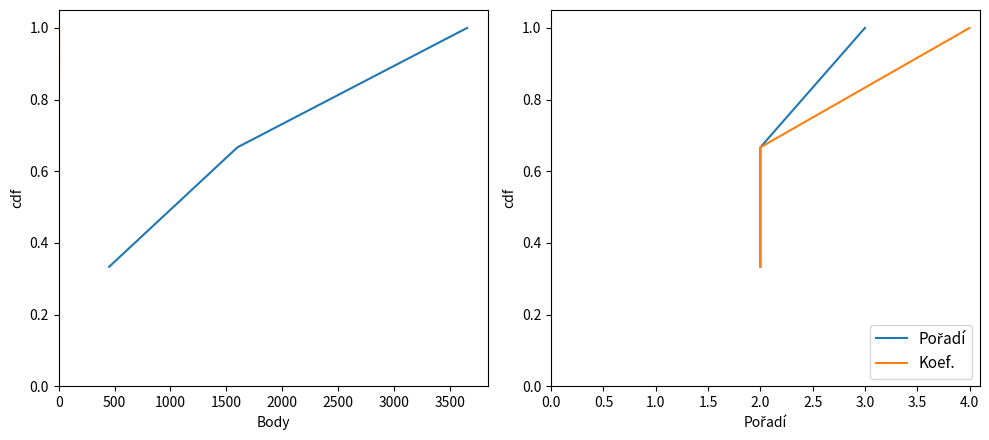

Which series changed the most between 0 and 500?

Body